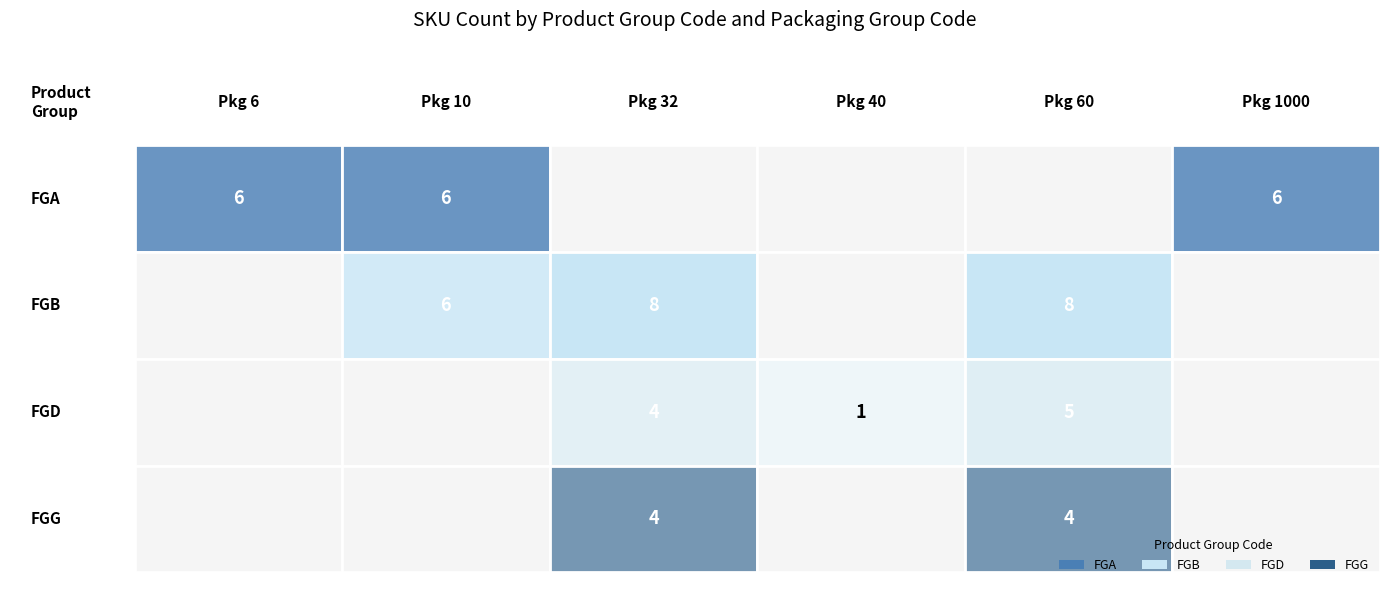

Is the value of FGA at SK-6(2) greater than the value of FGB at SK-10(2)?

No